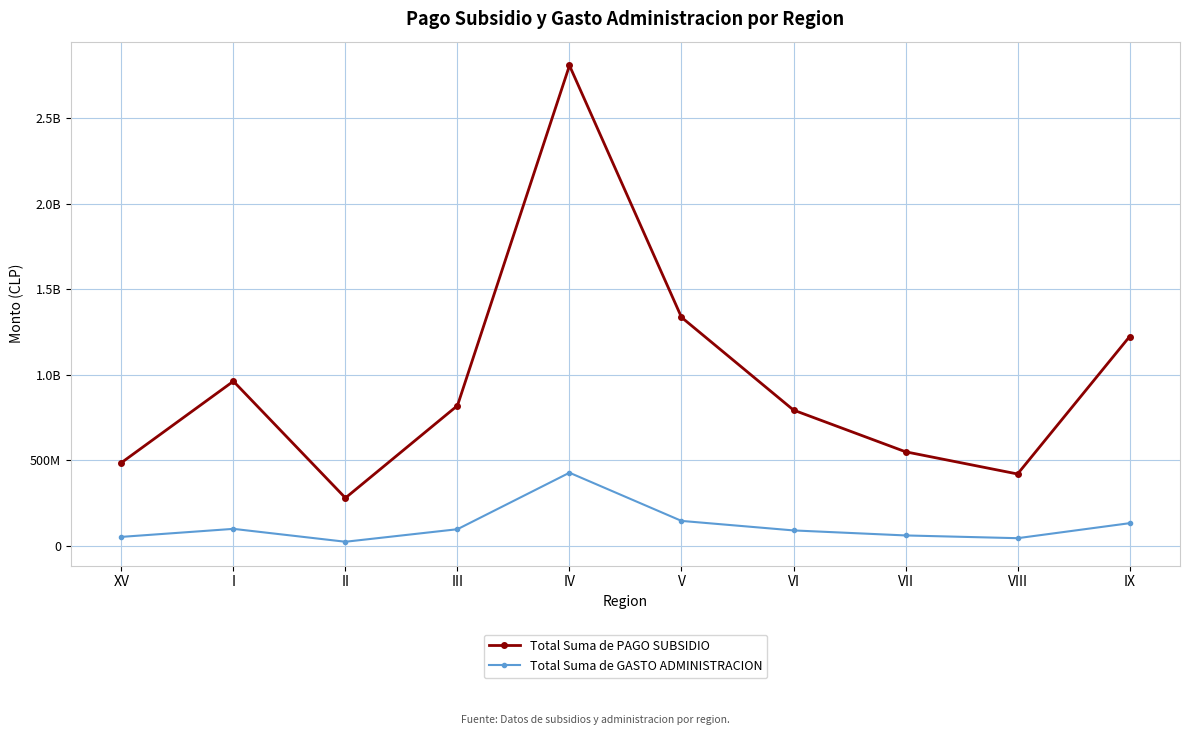

Is this an area chart (filled region under the line)?

No